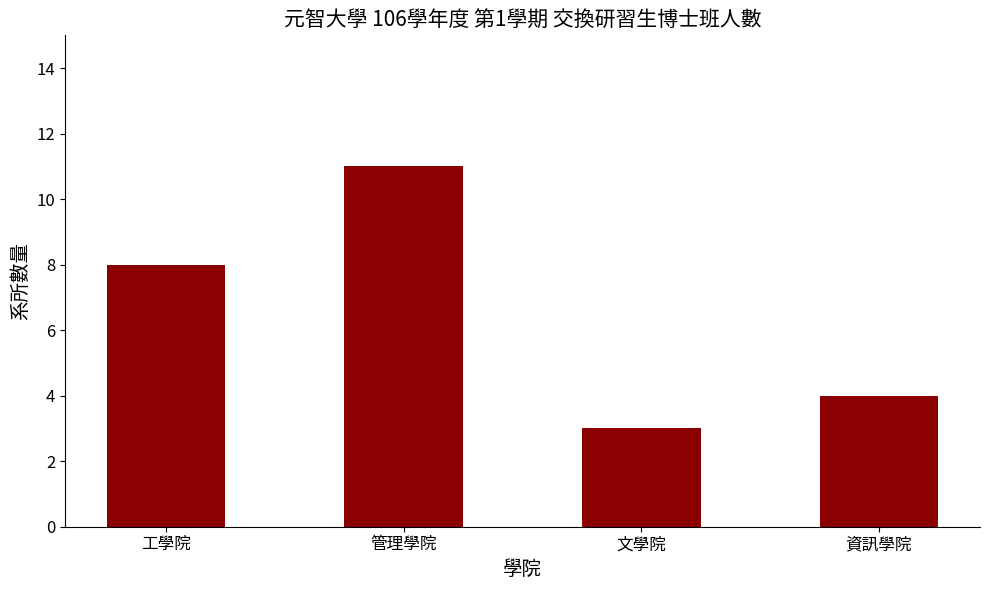

What is the difference between the maximum and minimum values?

8